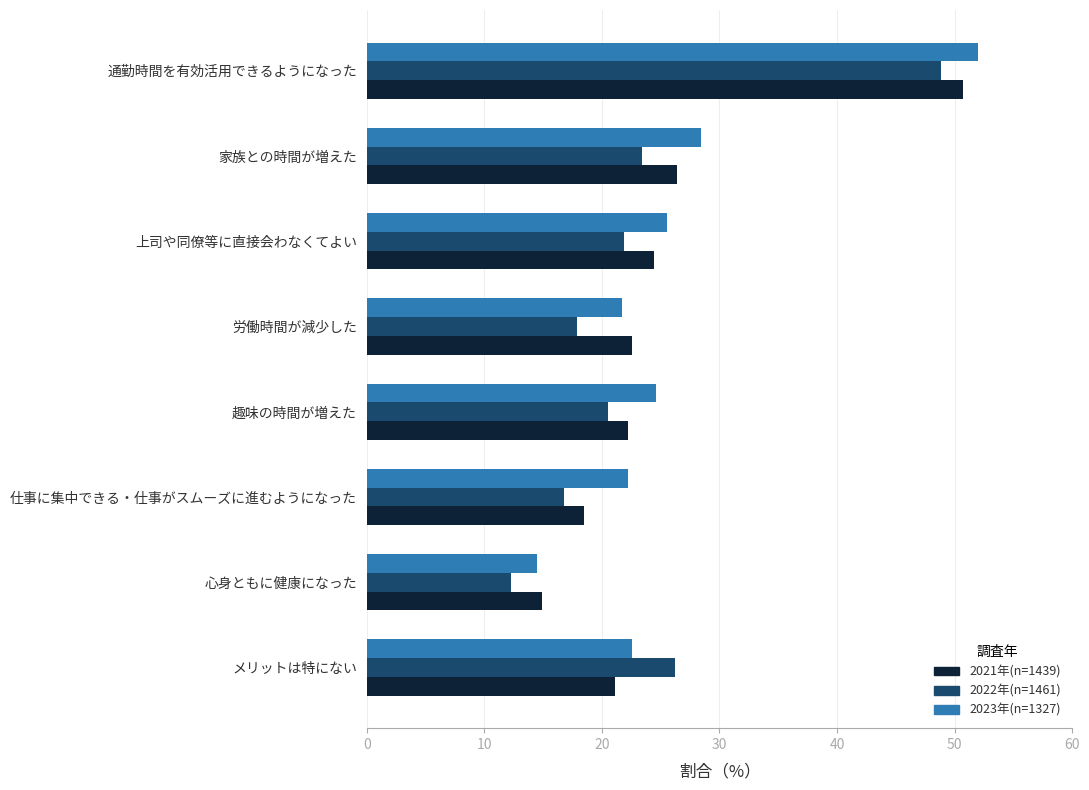

What is the average value of the 2022年(n=1461) series?

23.5